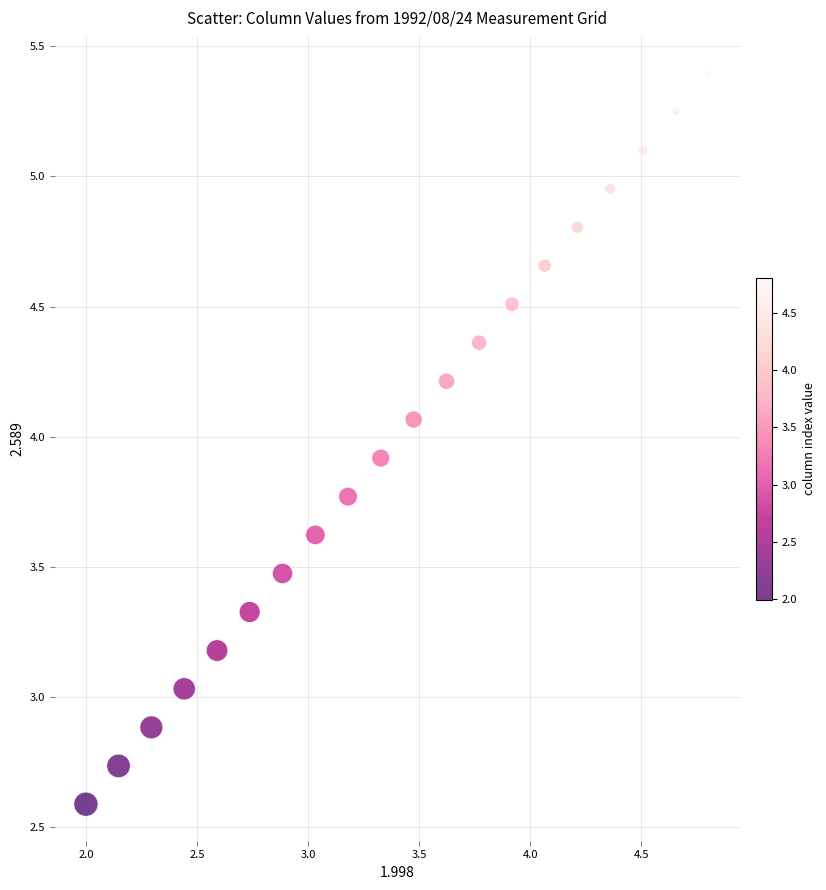

What is the range of X values (max minus min)?

2.8